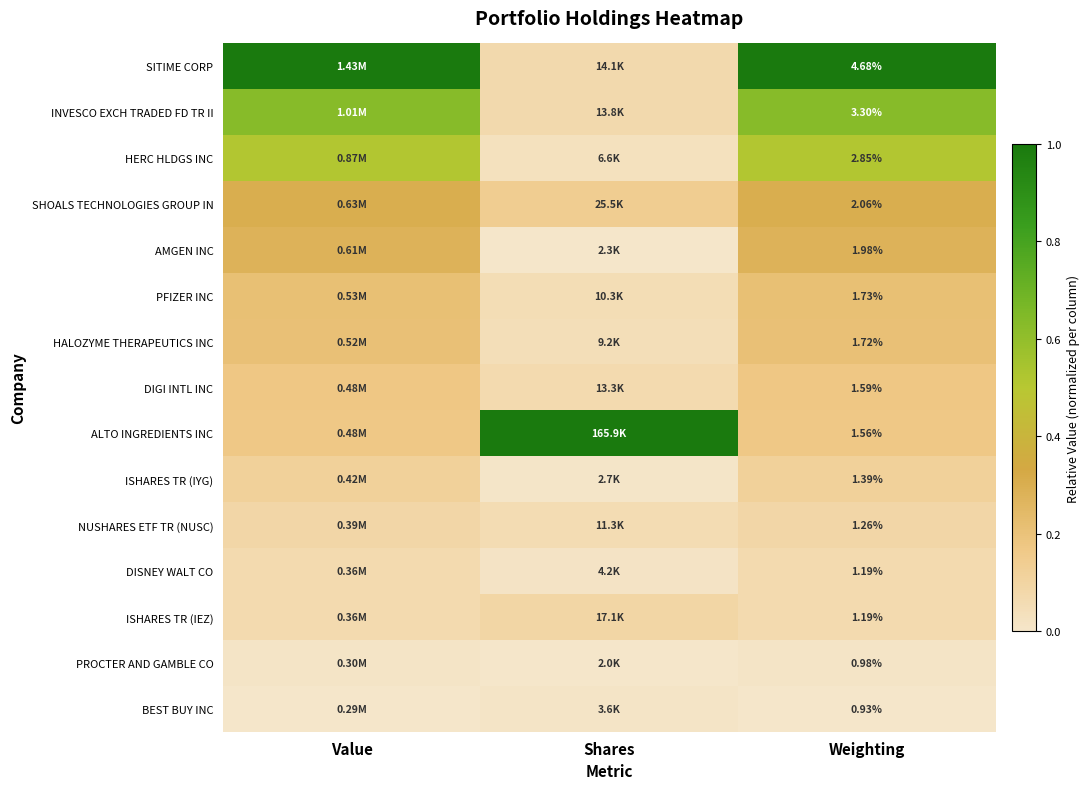

Count the number of data series in this chart.

15